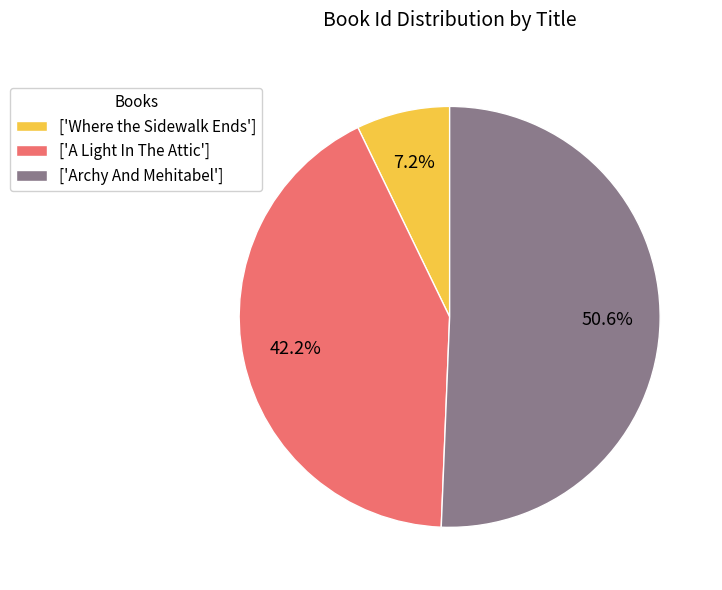

Which category has the biggest portion of the pie?

['Archy And Mehitabel']